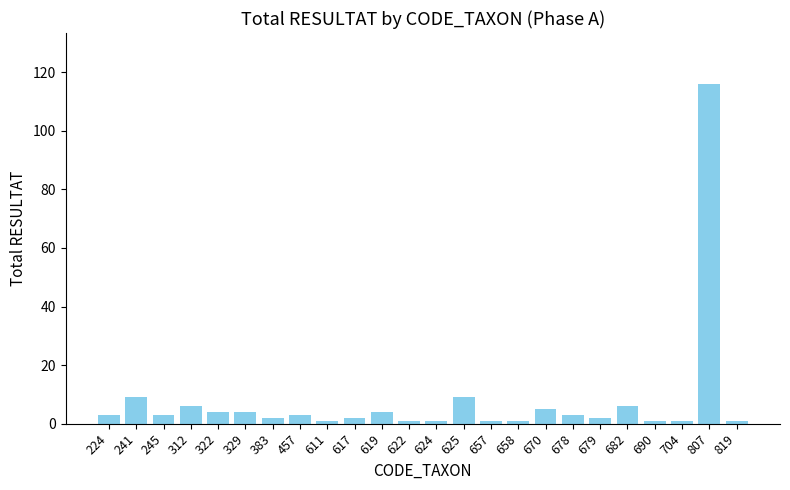

Are the bars grouped side by side (vs. stacked)?

No